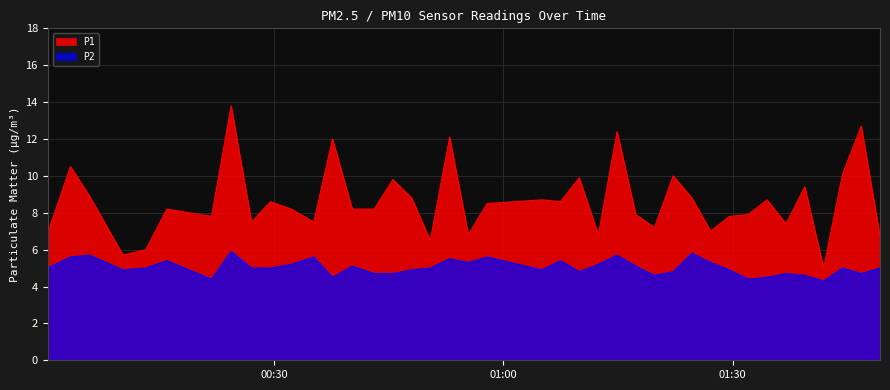

What are all the series names shown in the legend?

P1, P2